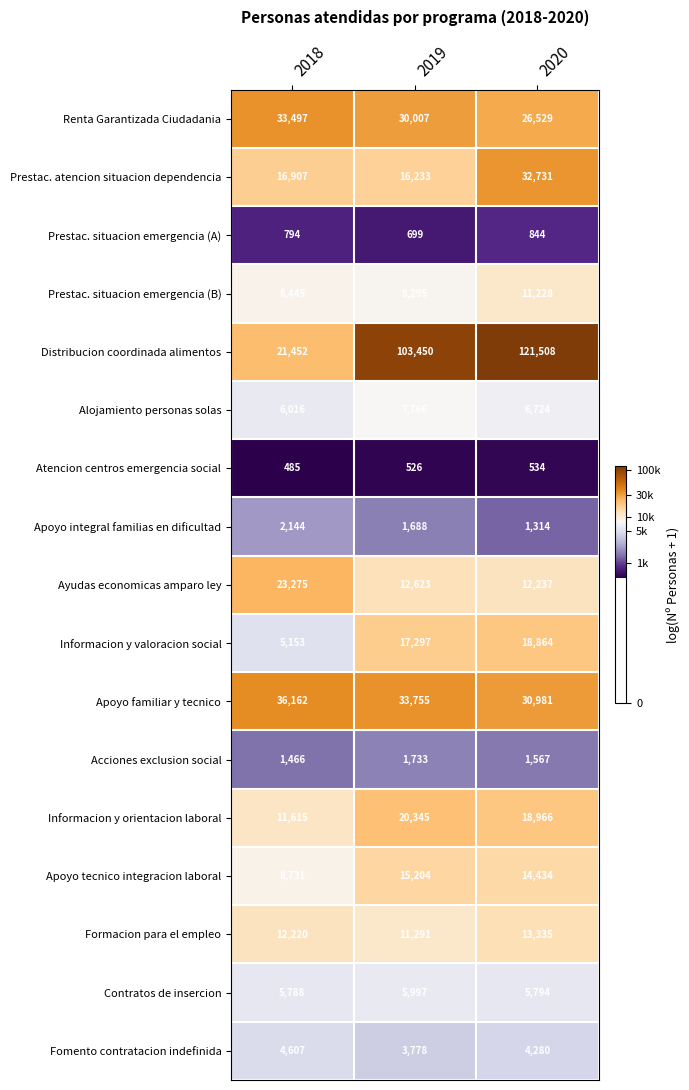

What is the difference between the highest and lowest values at 2019?

102924